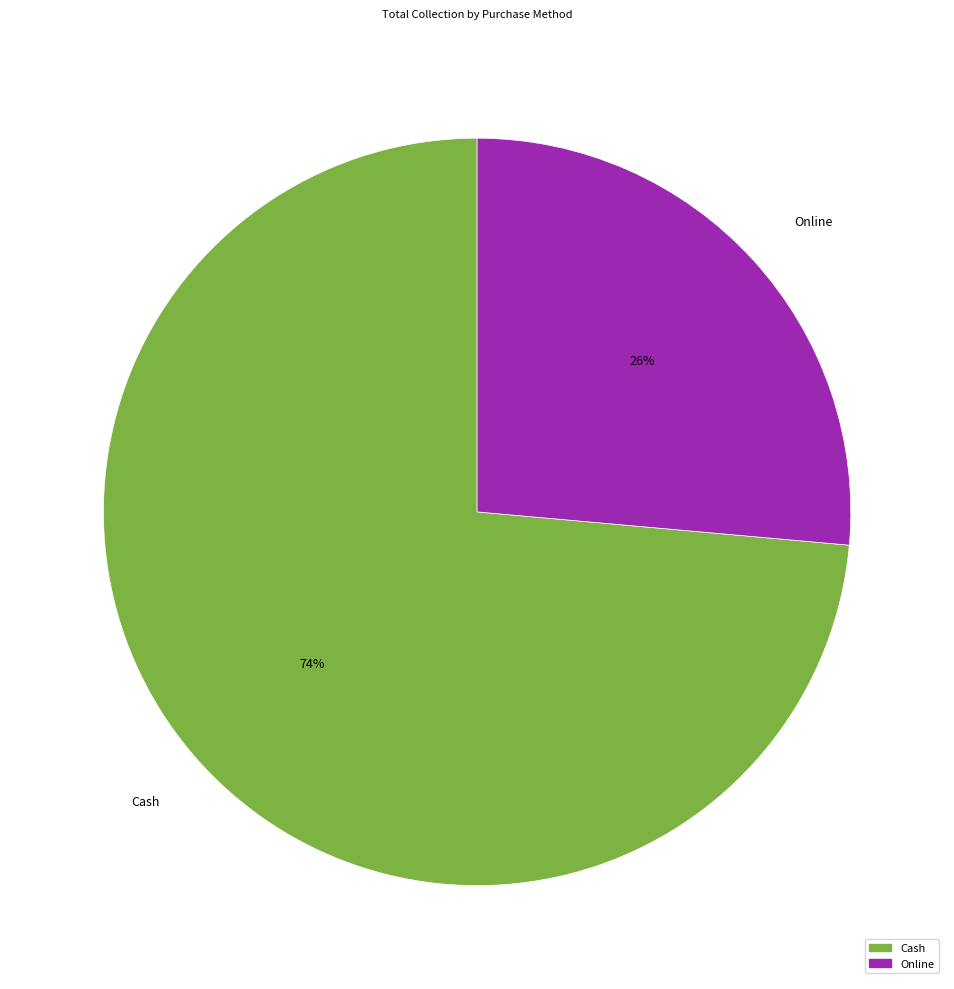

True or false: Online accounts for 26% of the total.

True